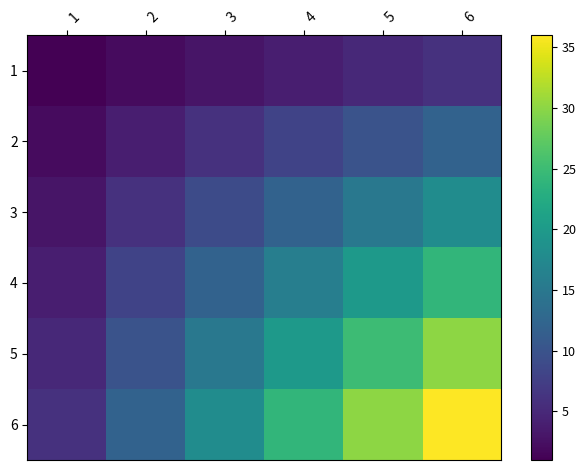

At how many categories does at least one series exceed 13?

4